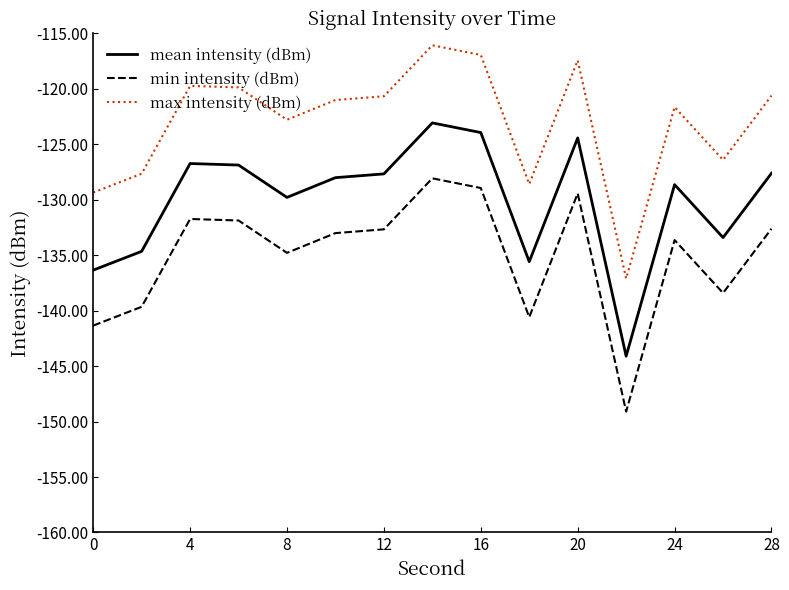

What is the lowest value of the max intensity (dBm) series?

-137.1